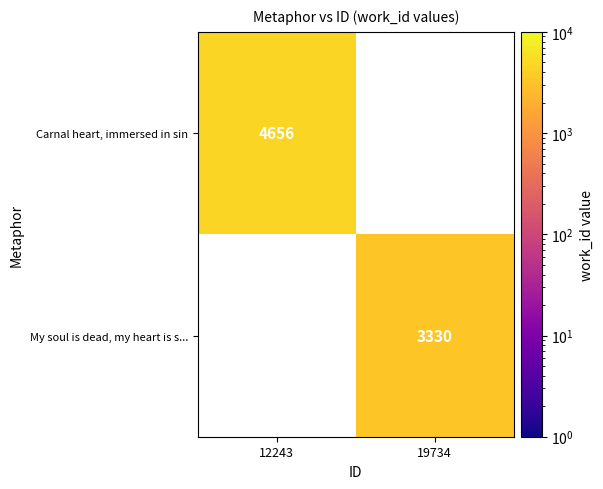

The value of My soul is dead, my heart is s... at 19734 is 1770. True or false?

False